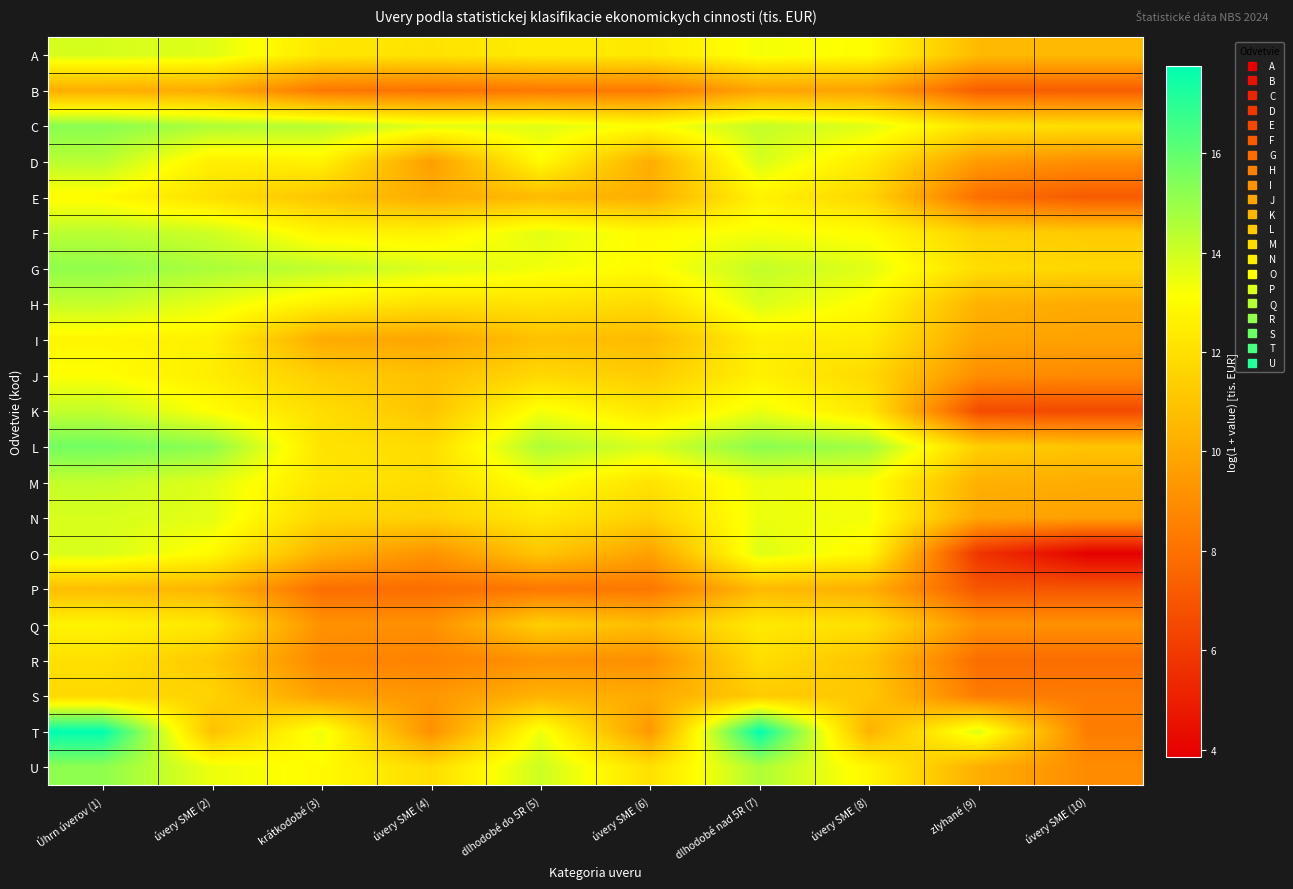

Which category has the highest value across all series?

Úhrn úverov (1)